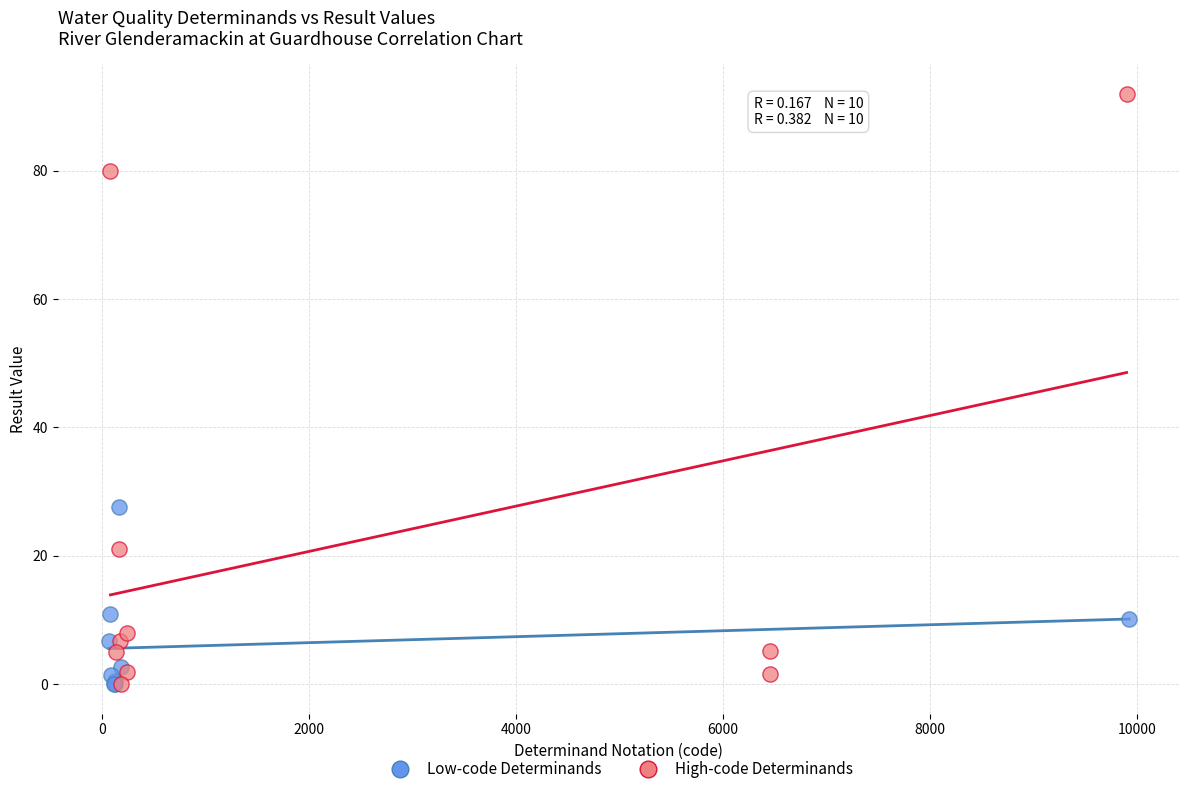

Which series has the largest Y range (max minus min)?

High-code Determinands